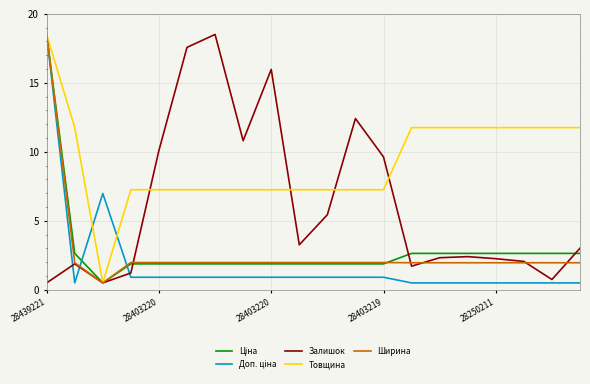

Which series has the largest total across all categories?

Товщина